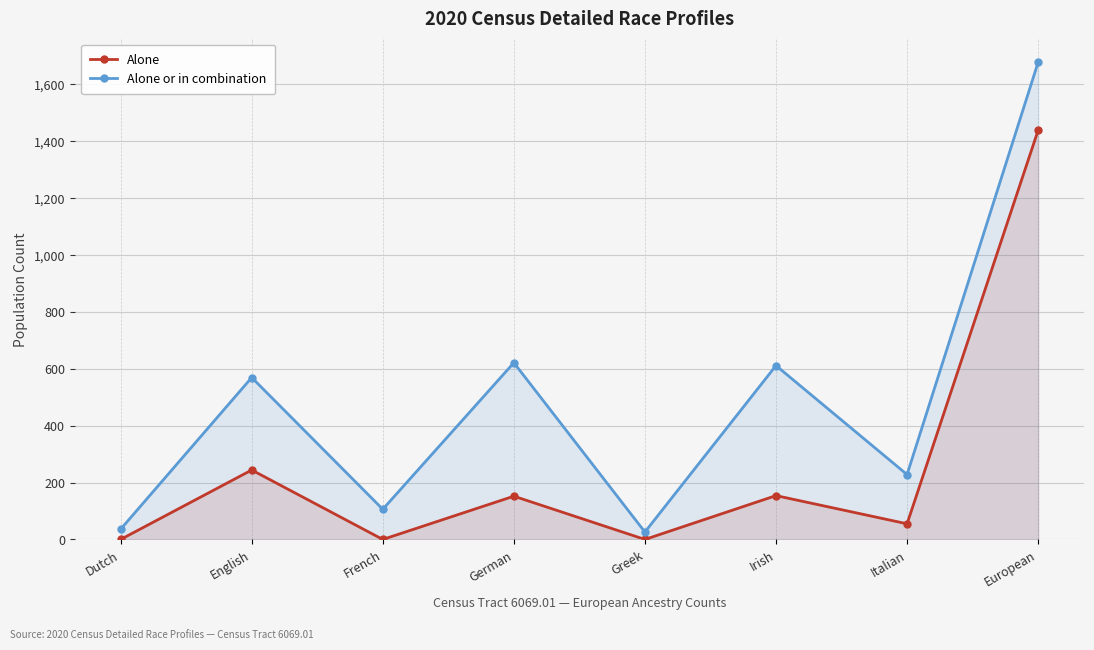

How many lines are shown in the chart?

2